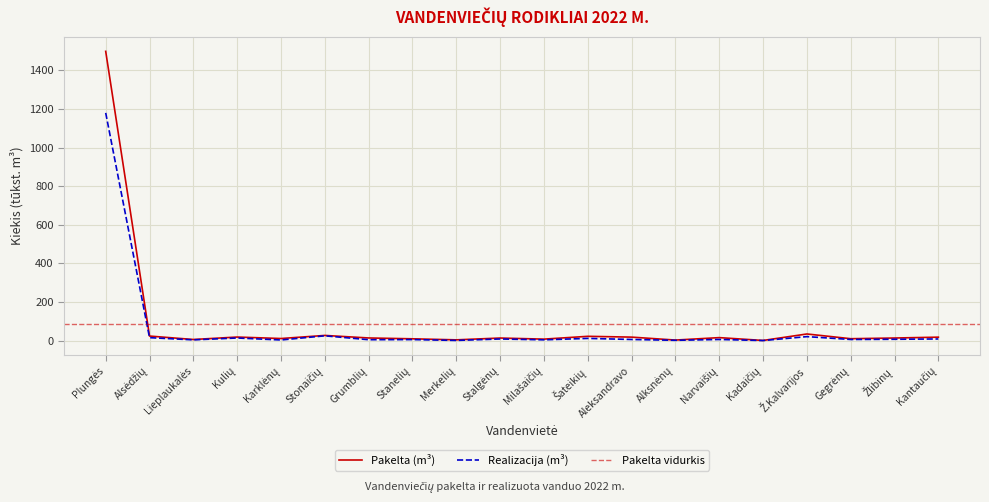

What is the difference between the second highest and second lowest values in the Pakelta (m³) series?

31.6